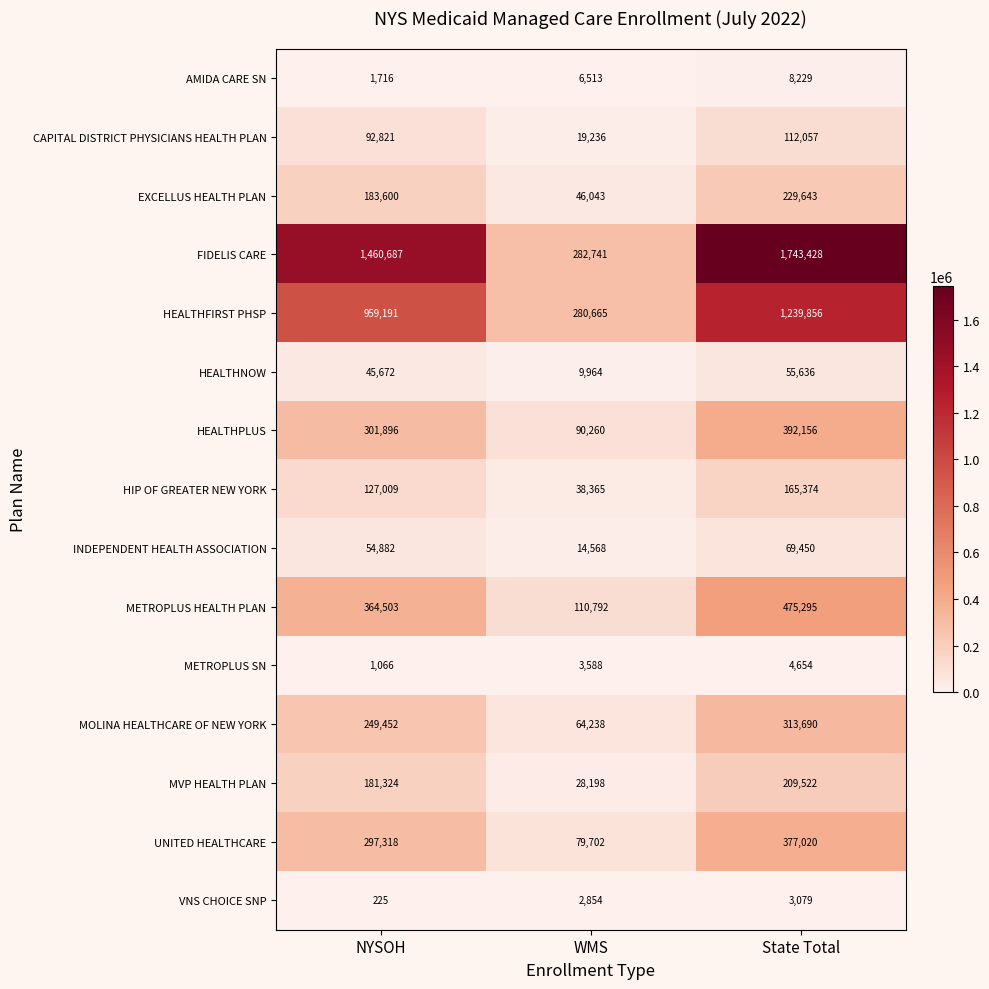

Which series changed the most between NYSOH and WMS?

FIDELIS CARE